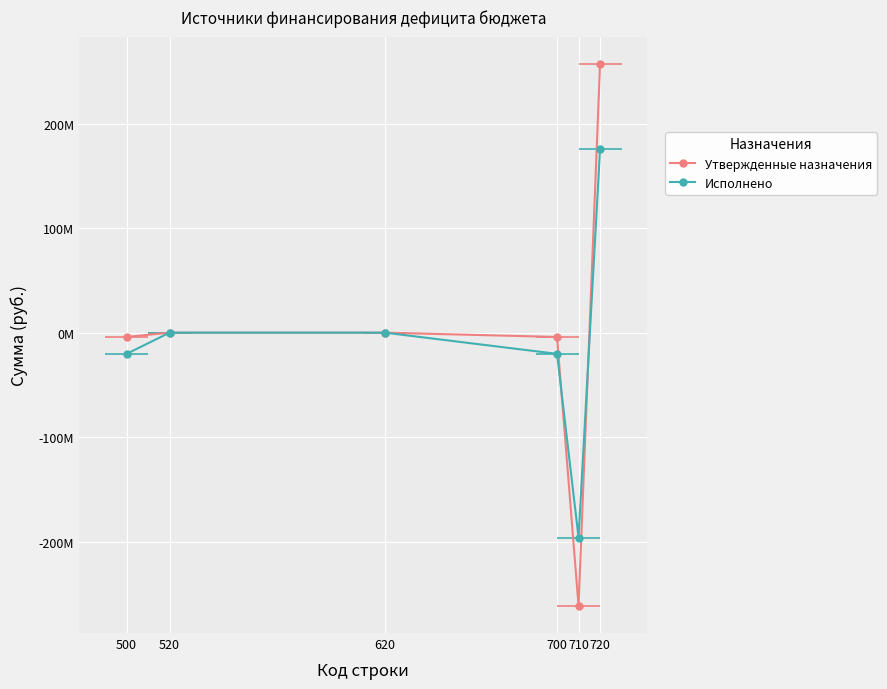

True or false: Исполнено has more than 2 points higher than both neighbors.

False